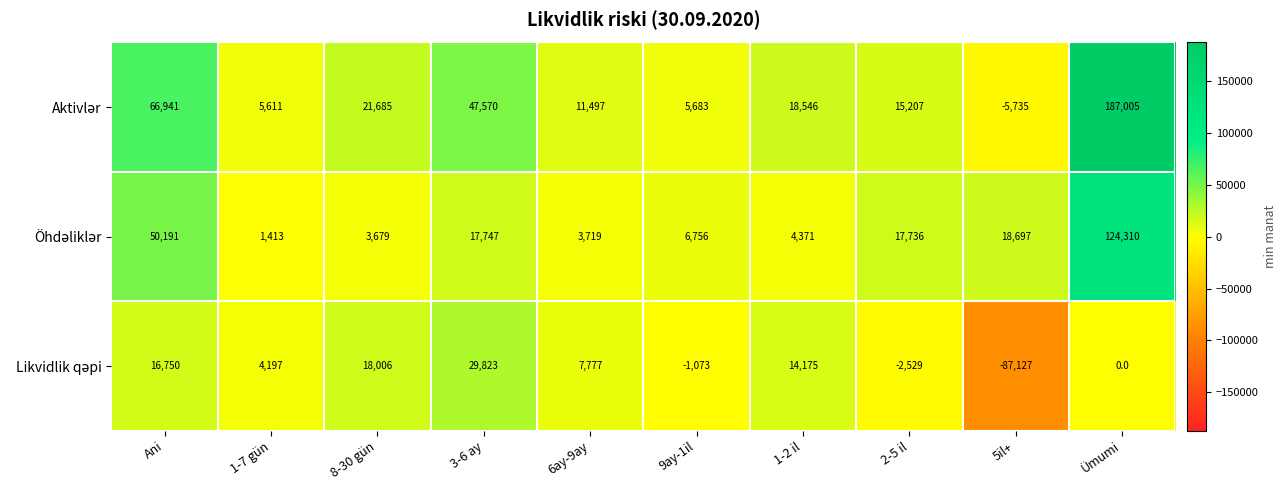

What is the spread (max minus min) of values at 2-5 il?

20265